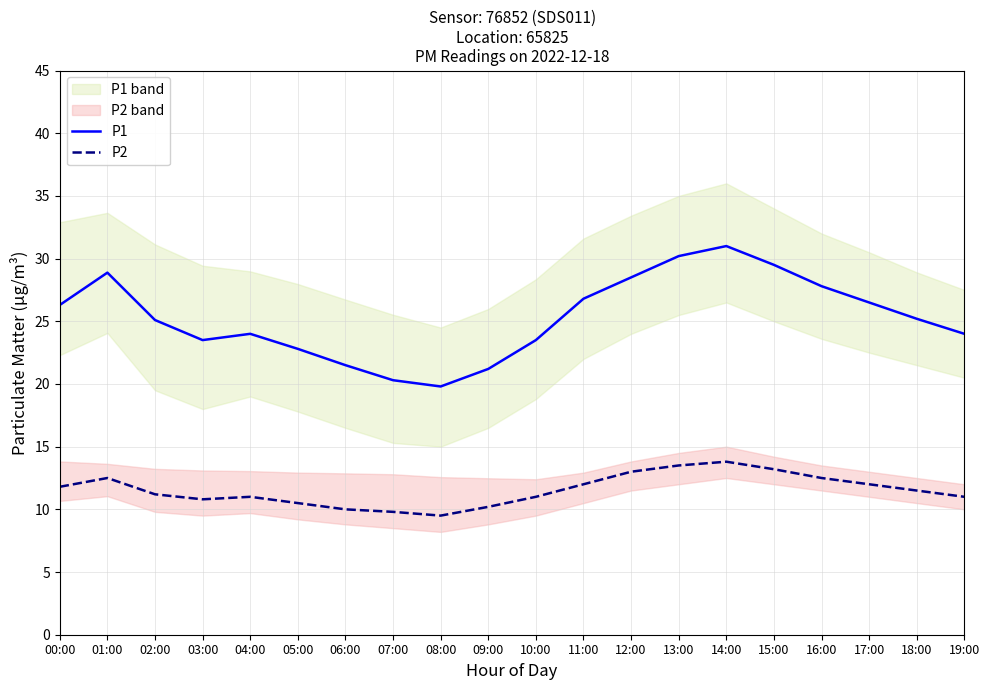

How many values in the P2 series are below 11?

6